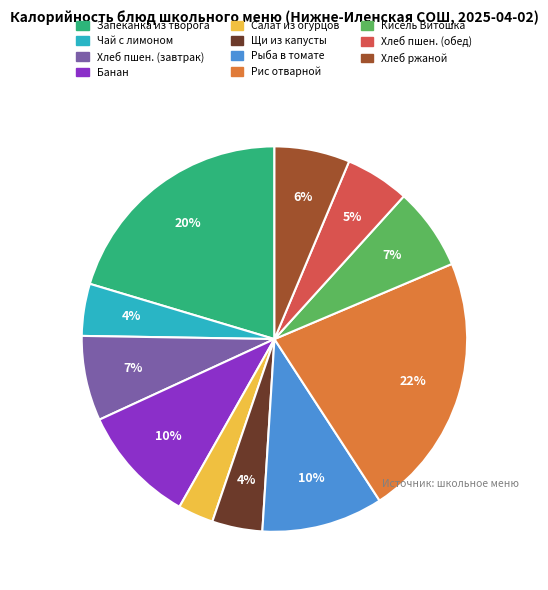

To the nearest percent, what is the average slice percentage?

9%